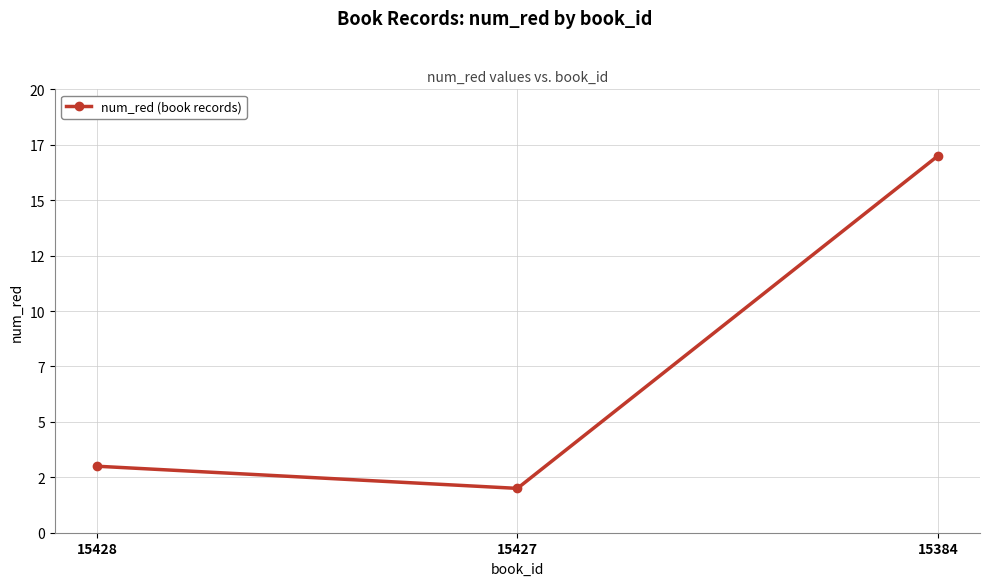

Between 15427 and 15384, which is larger?

15384